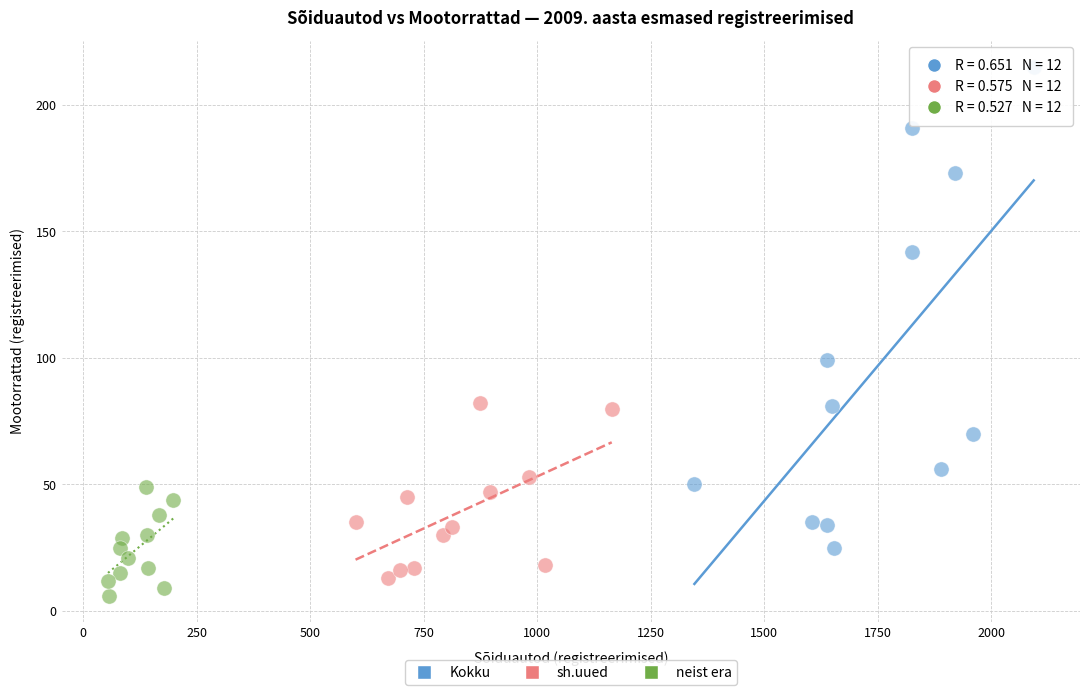

What are all the series names shown in the legend?

Kokku, sh.uued, neist era